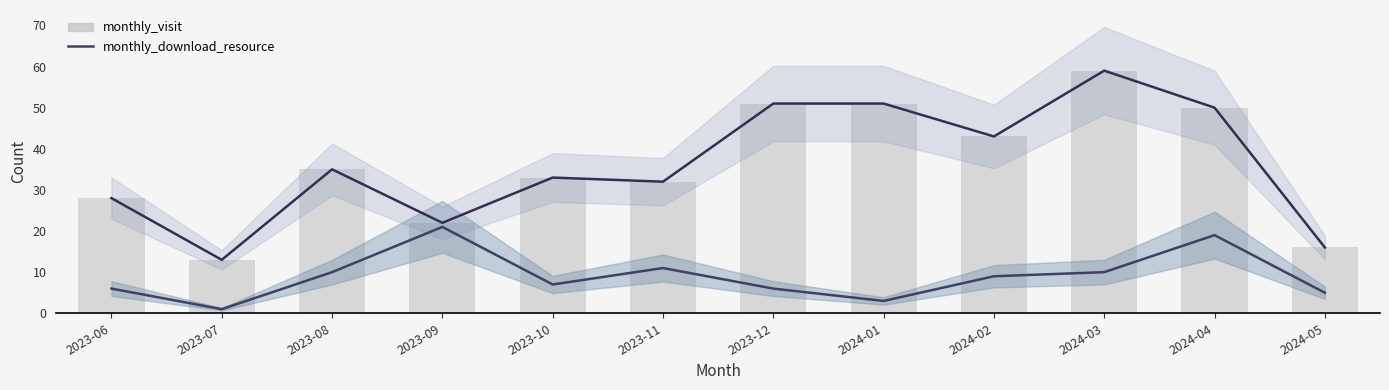

List the series in order of their overall mean, lowest first.

monthly_download_resource, monthly_visit